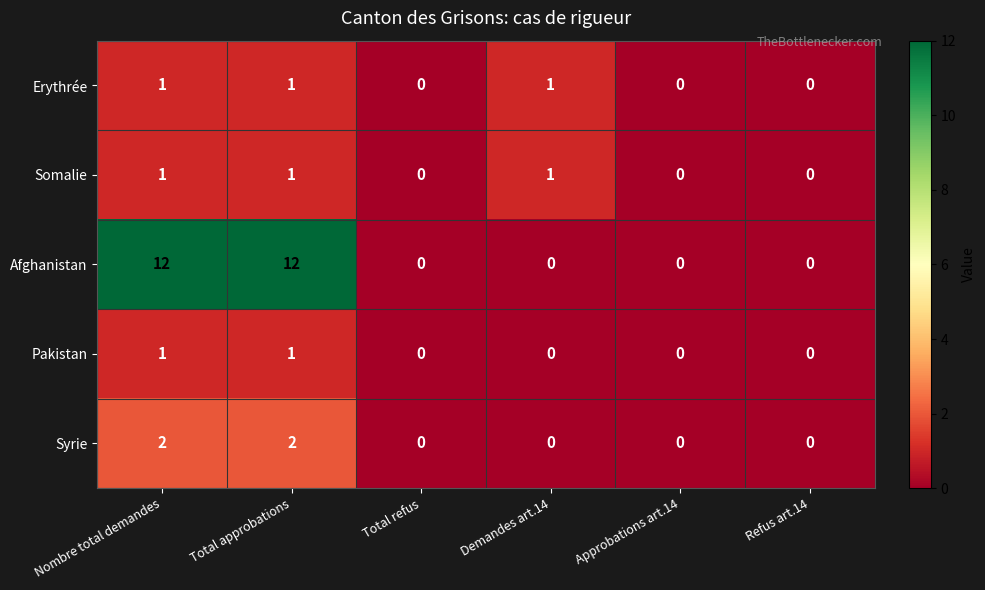

How many Erythrée values are between 0 and 1?

6